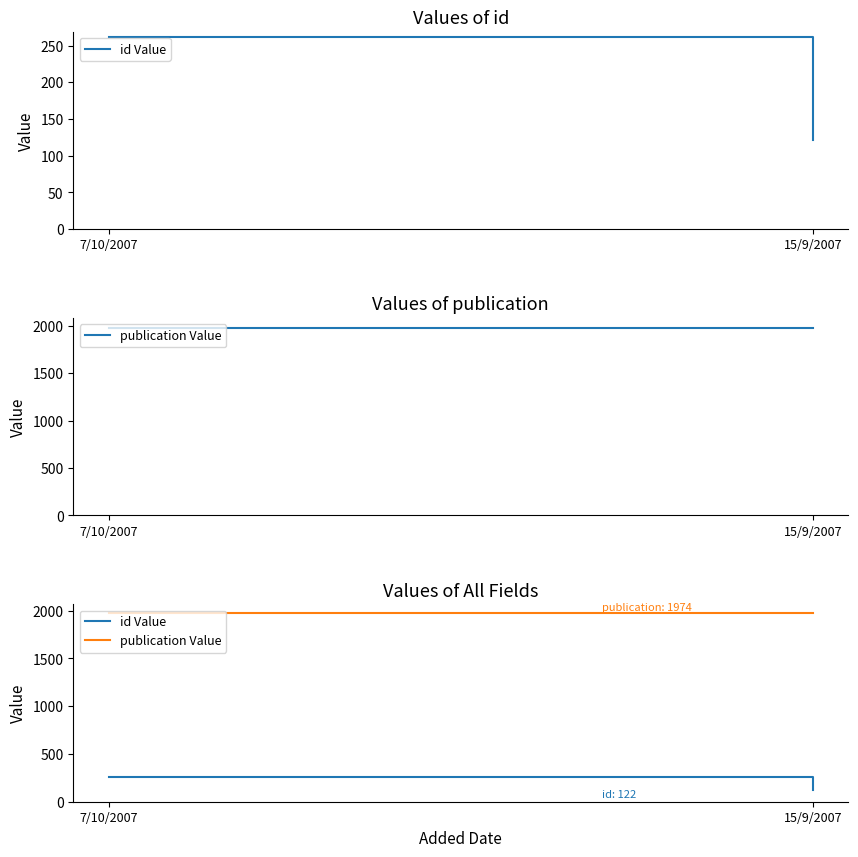

List the series in order of their peak value, lowest first.

id Value, publication Value